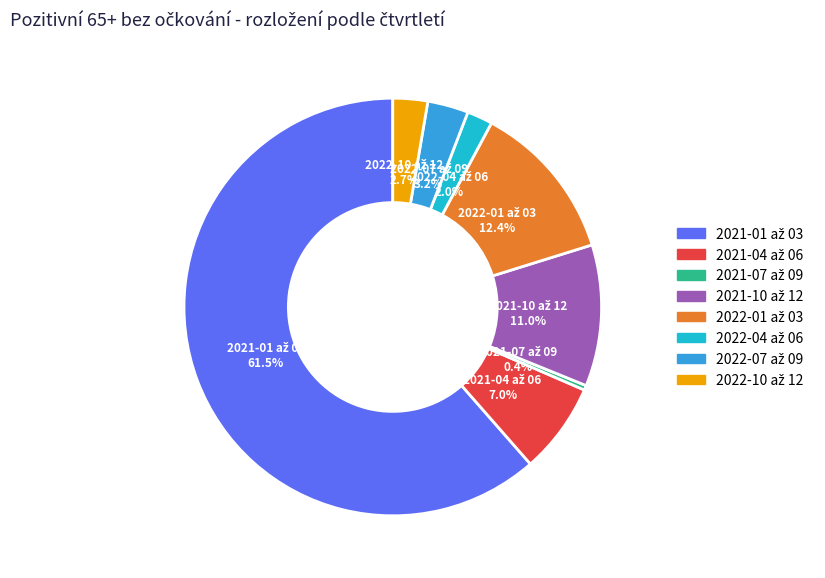

Is there any slice that represents more than half of the pie?

Yes